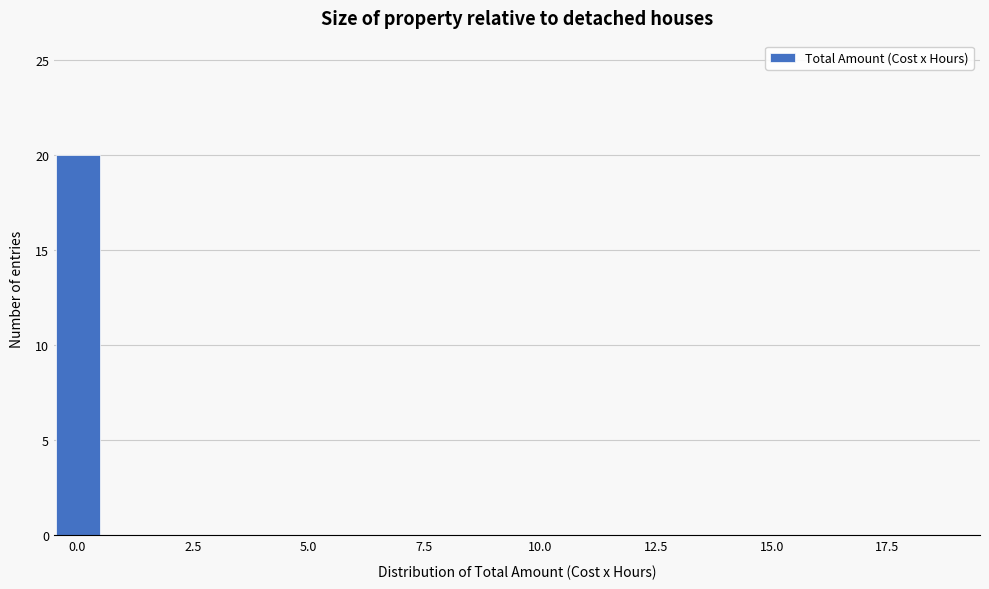

Read against the x-axis, roughly where is the centre of the tallest bar?

0.0